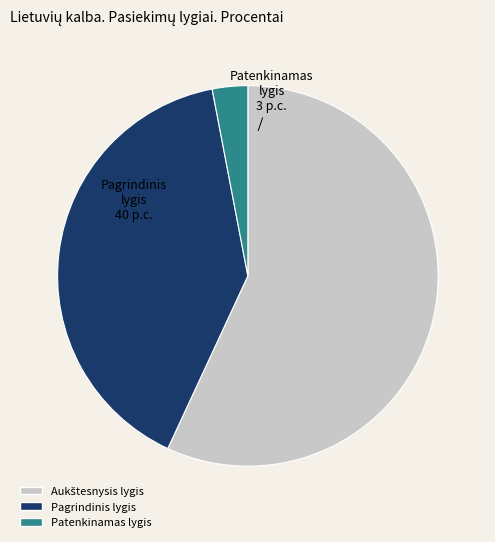

What is the smallest slice in the pie chart?

Patenkinamas lygis